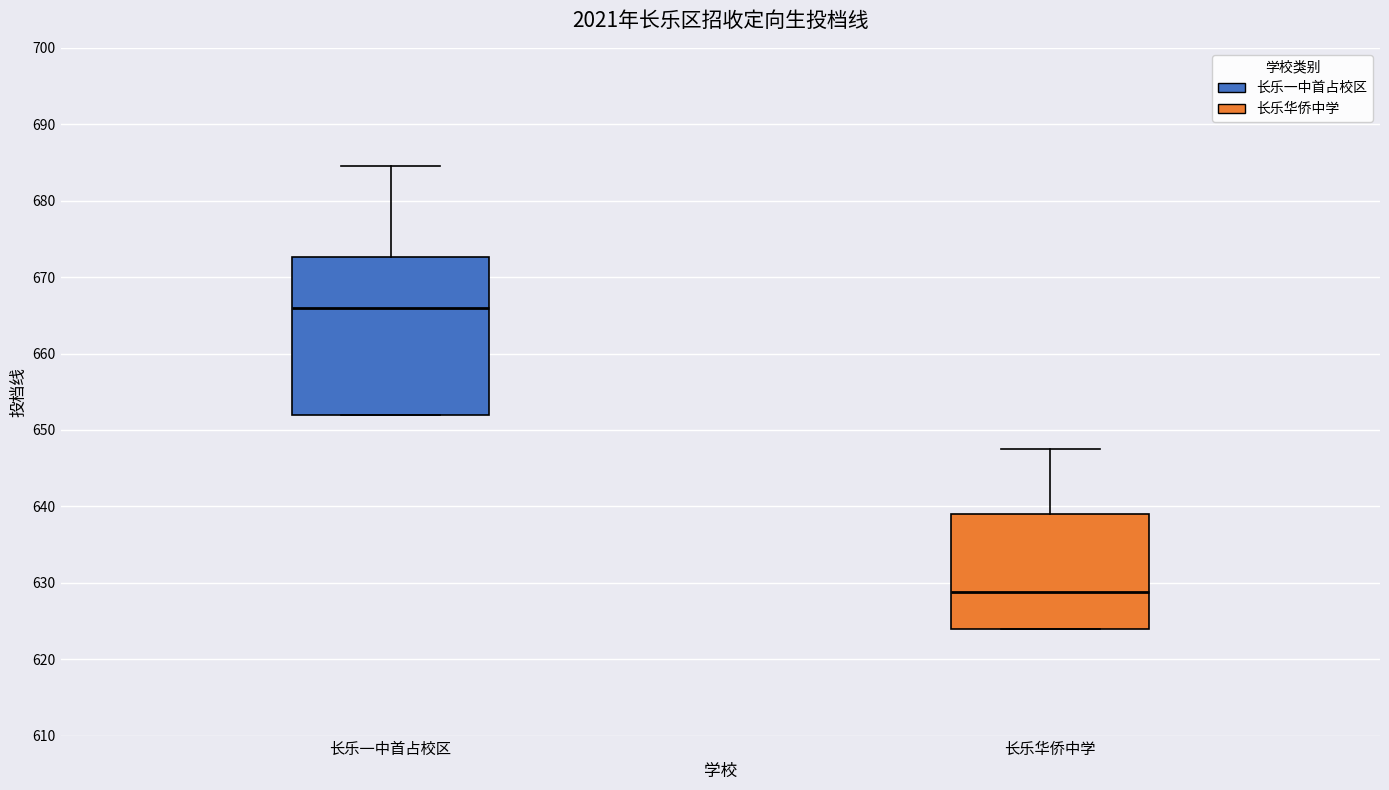

Comparing the boxes themselves (not the whiskers), which one is the tallest?

长乐一中首占校区